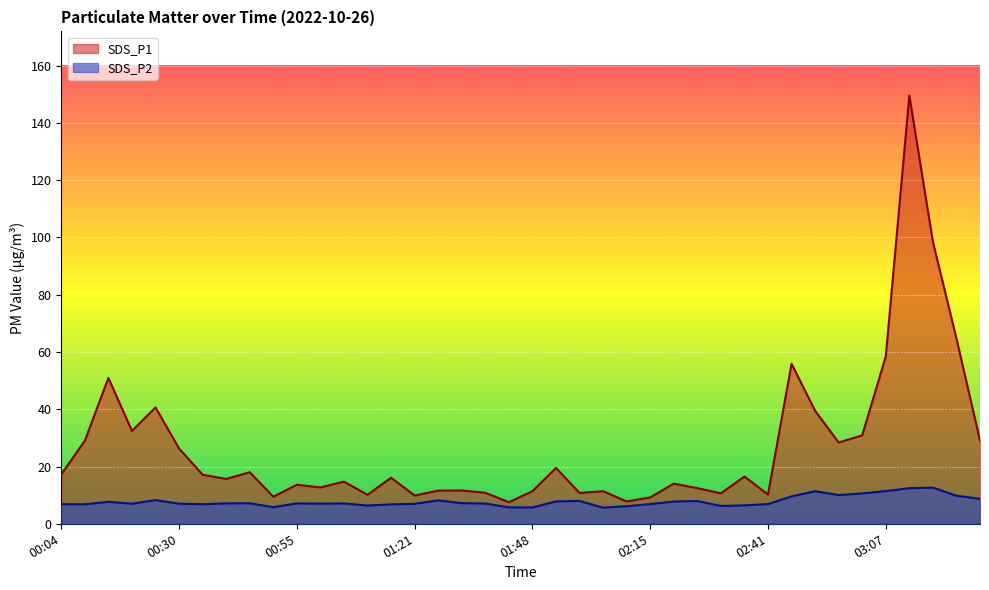

What position from the right is 03:02?

6